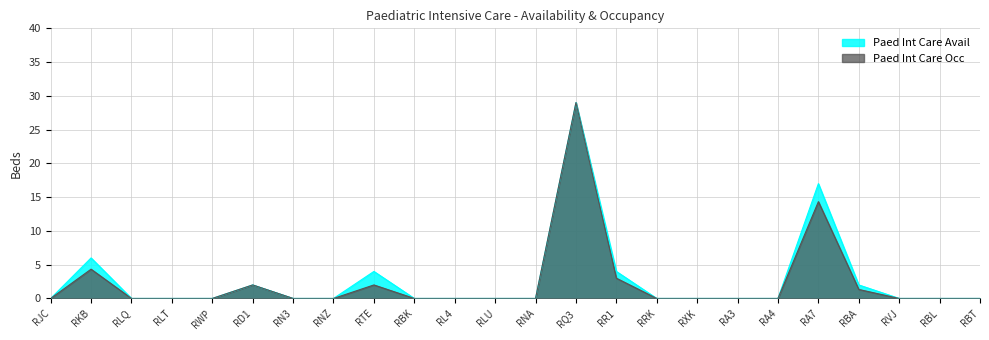

Where is Paed Int Care Avail 31Dec-3Jan nearest to the value 14?

RA7